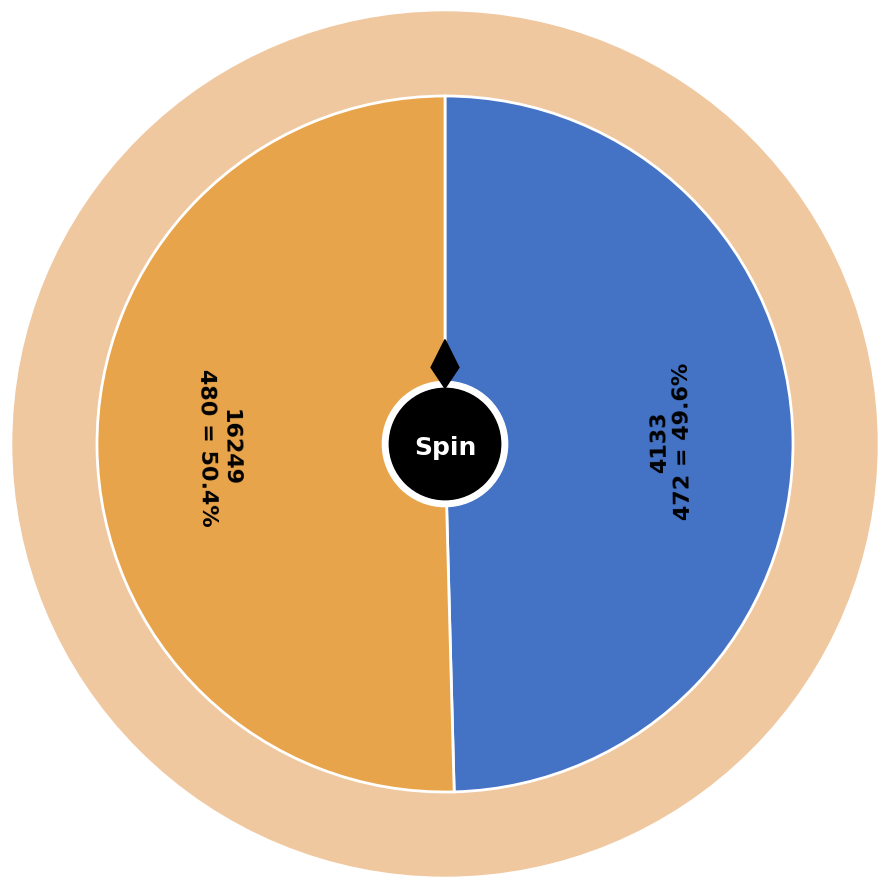

Which has a higher value, 4133 or 16249?

16249